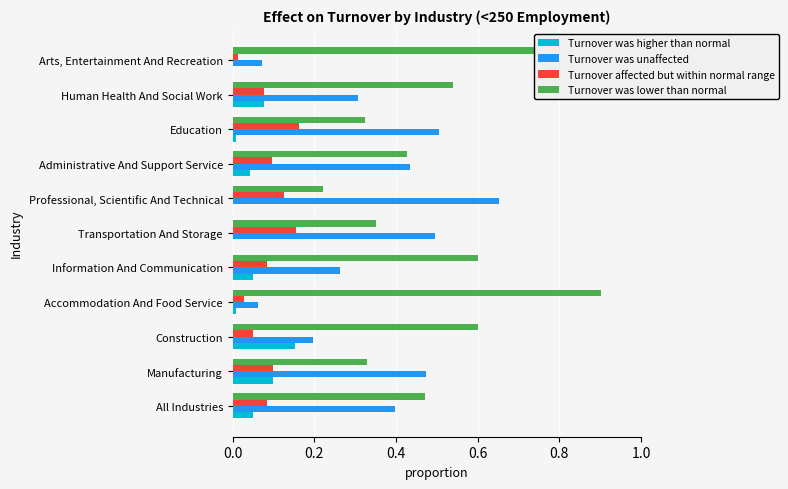

What is the spread (max minus min) of values at All Industries?

0.4